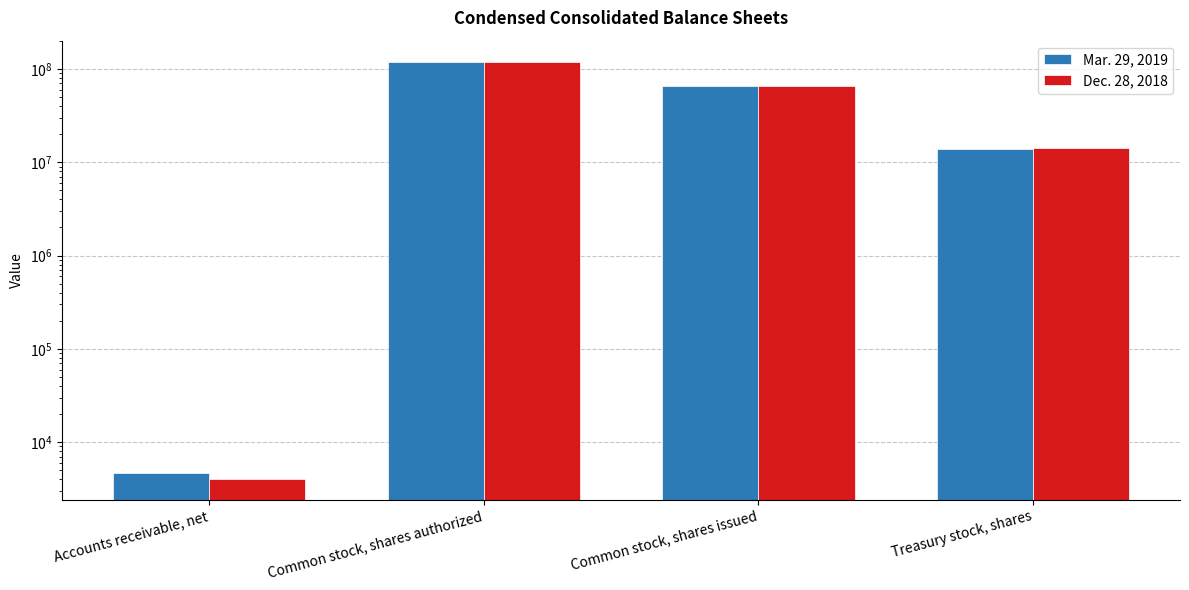

Reading left to right, what are all the values shown in this chart?

Mar. 29, 2019: 4713	120000000	65707000	13806000
Dec. 28, 2018: 4066	120000000	65707000	14208000